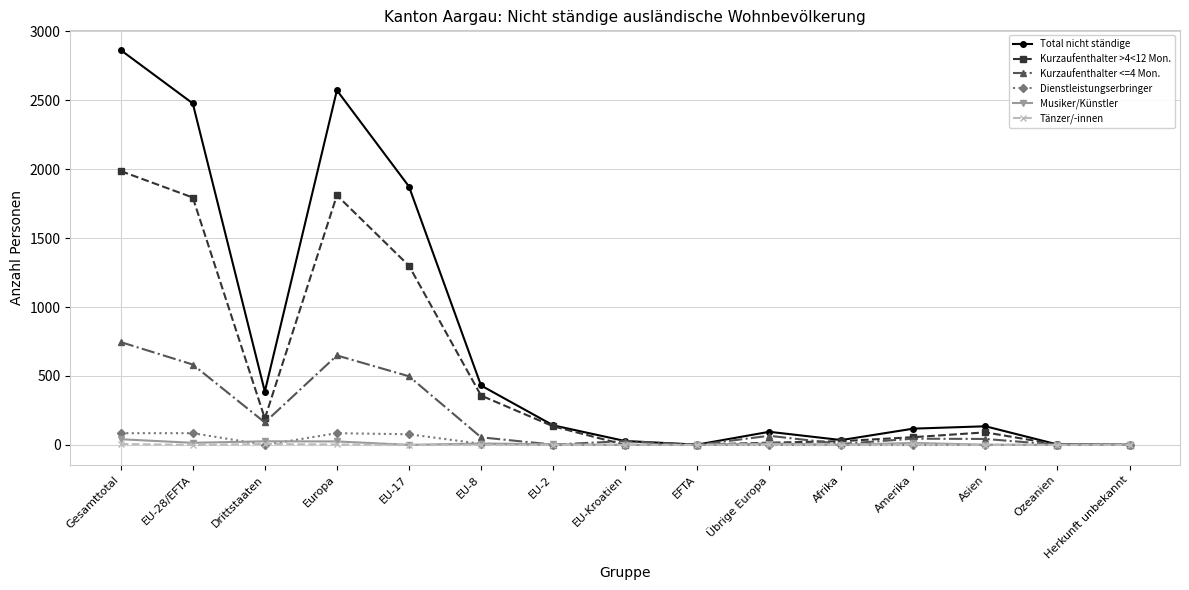

What is the total value across all series at EU-8?

862